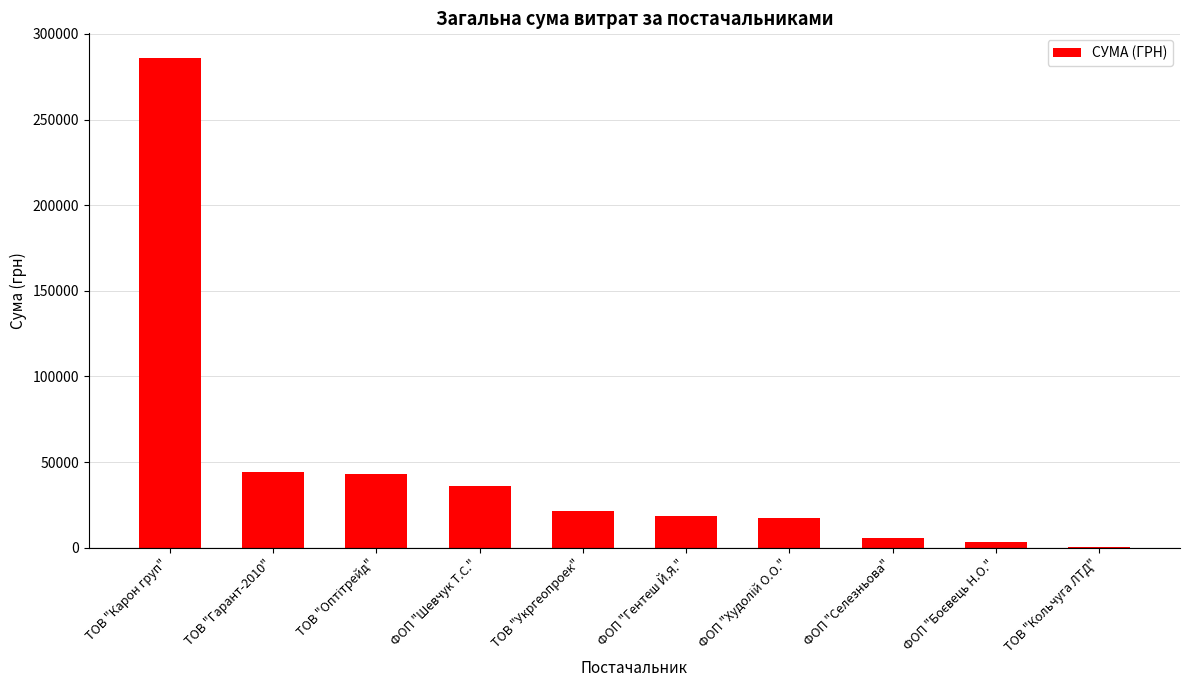

The chart shows a value of 286013.9 at ТОВ "Карон груп". True or false?

True